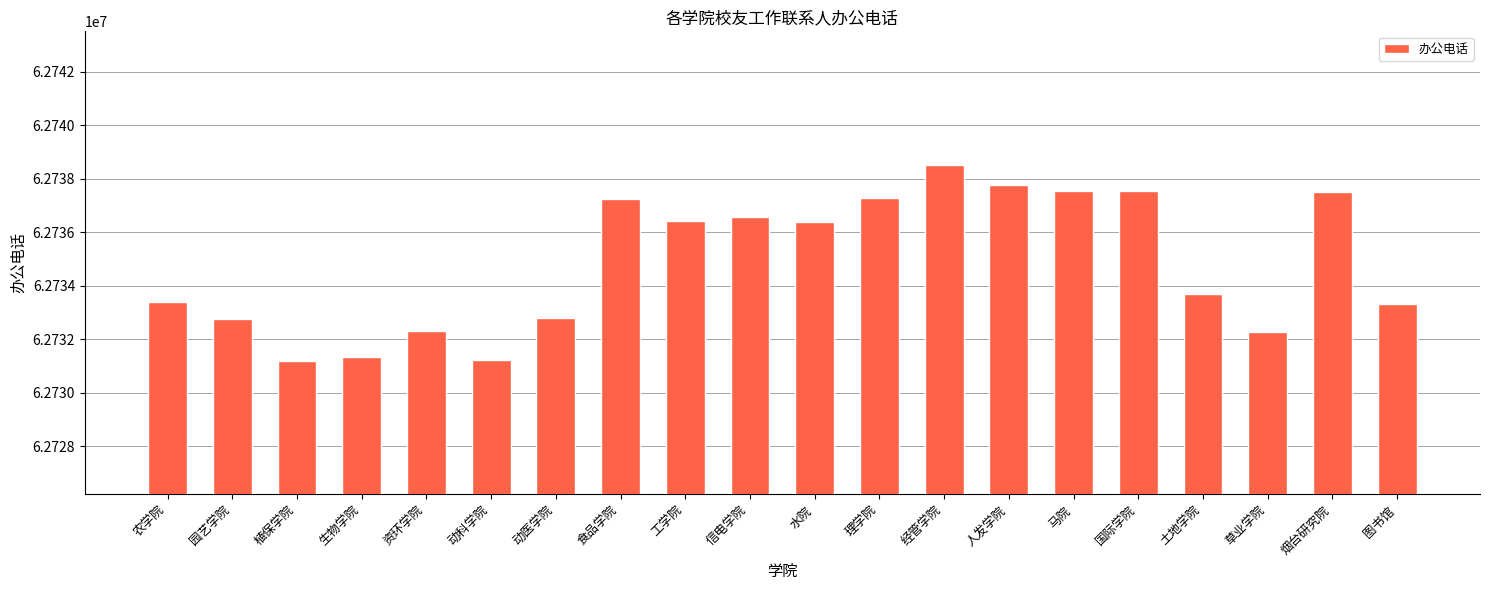

What is the approximate value at 植保学院?

62731209